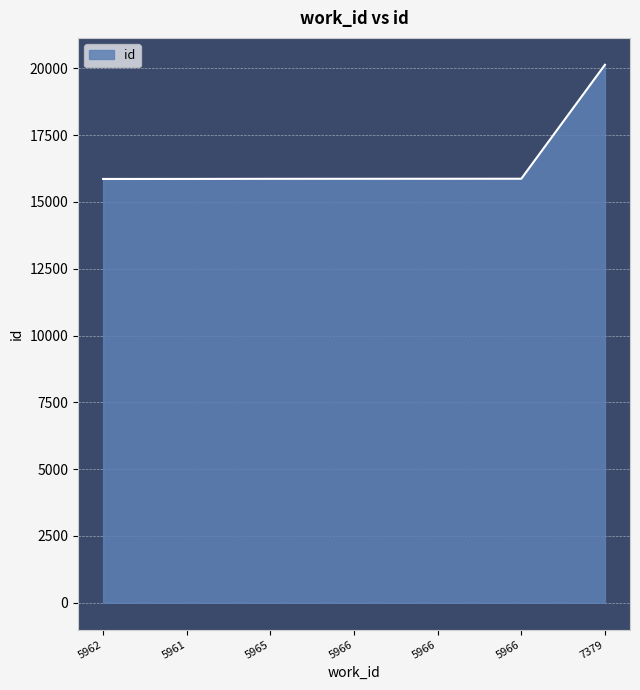

Reading left to right, transcribe all the data shown in this chart.

15861	15862	15866	15867	15868	15869	20134